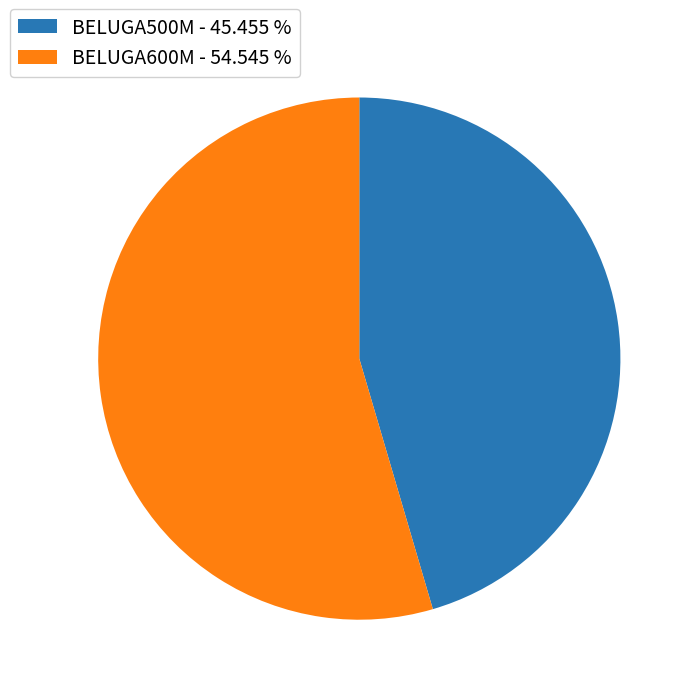

What is the majority slice?

BELUGA600M